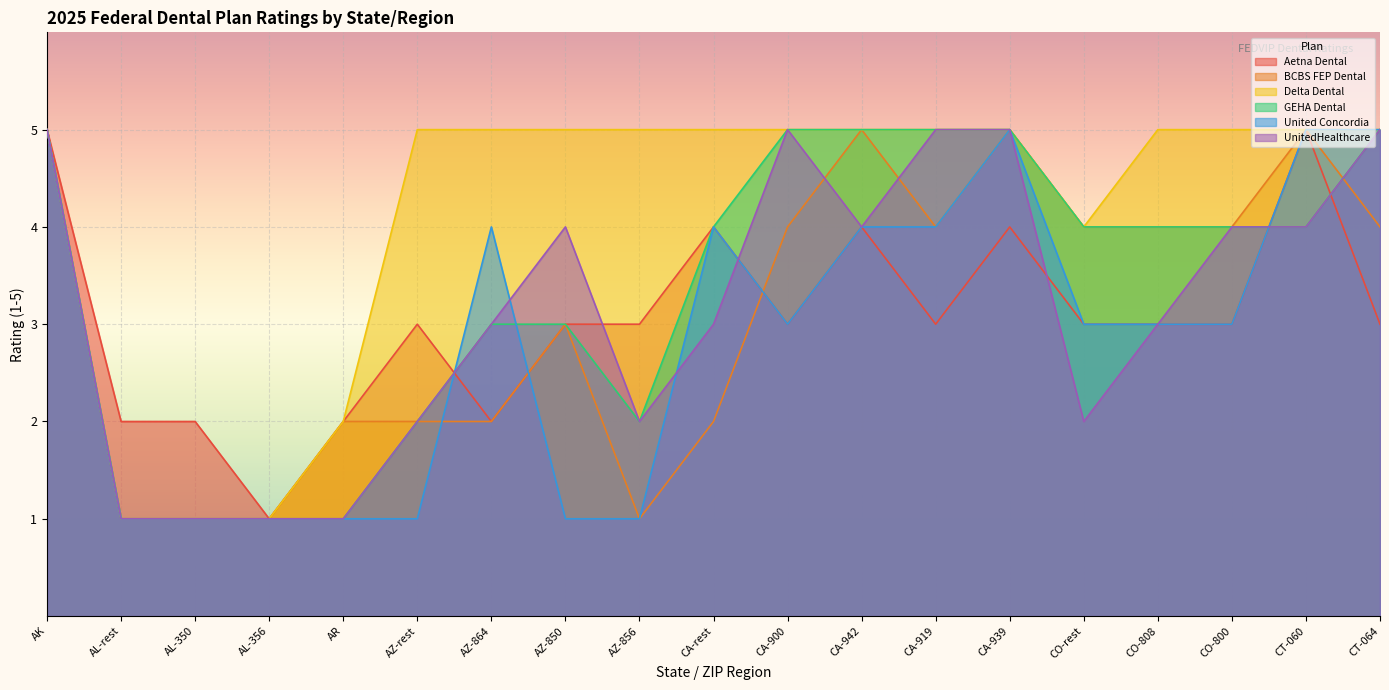

Which series changed the most between CA-900 and CT-064?

United Concordia